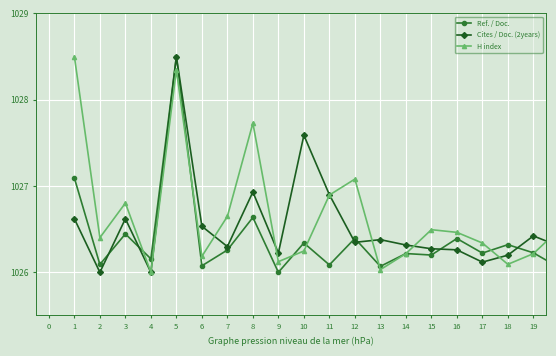

How many interior local valleys does the H index series have?

6